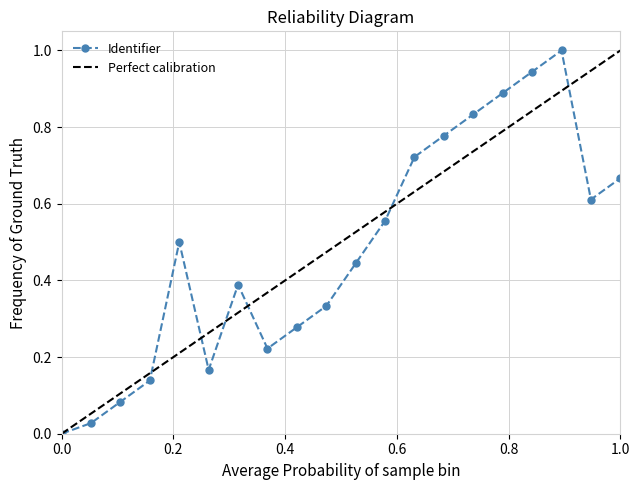

In Identifier, how many points are higher than both neighbors (excluding endpoints)?

3